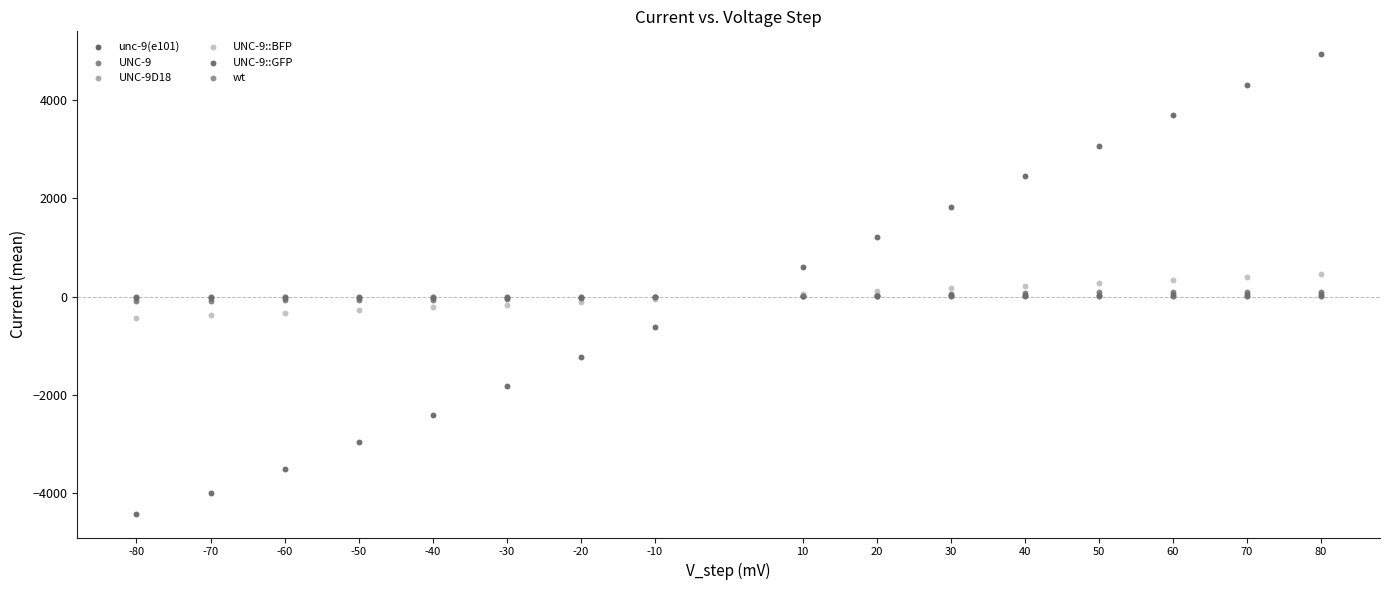

Which series contains the lowest Y value?

UNC-9::GFP